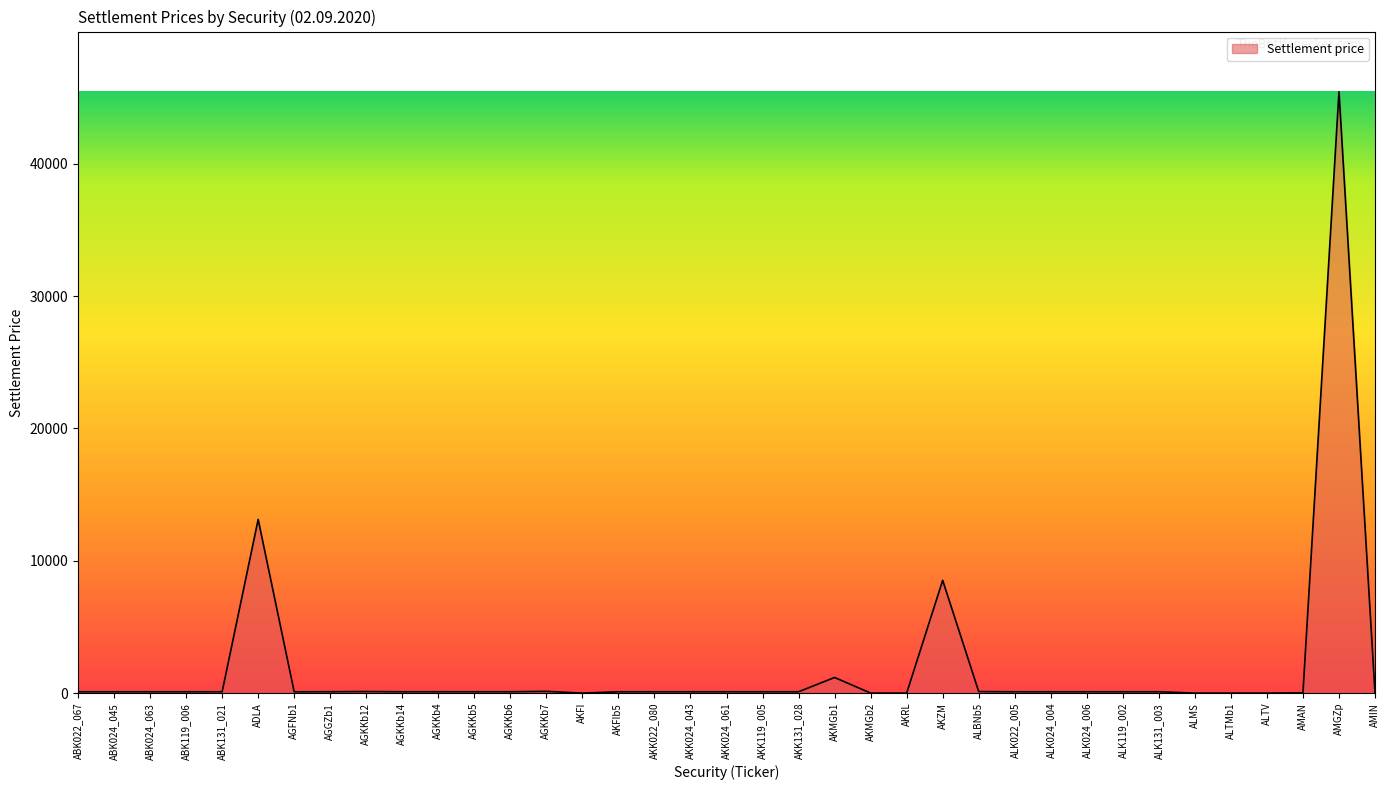

What is the difference between the second highest and second lowest values?

13124.6